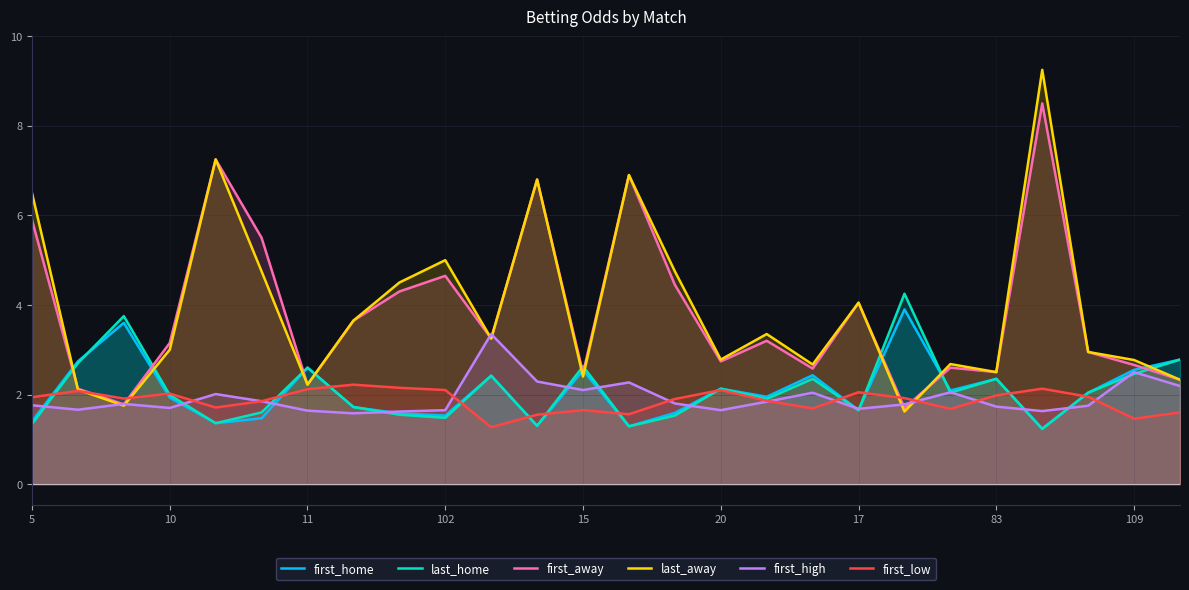

At how many categories does at least one series exceed 6?

5